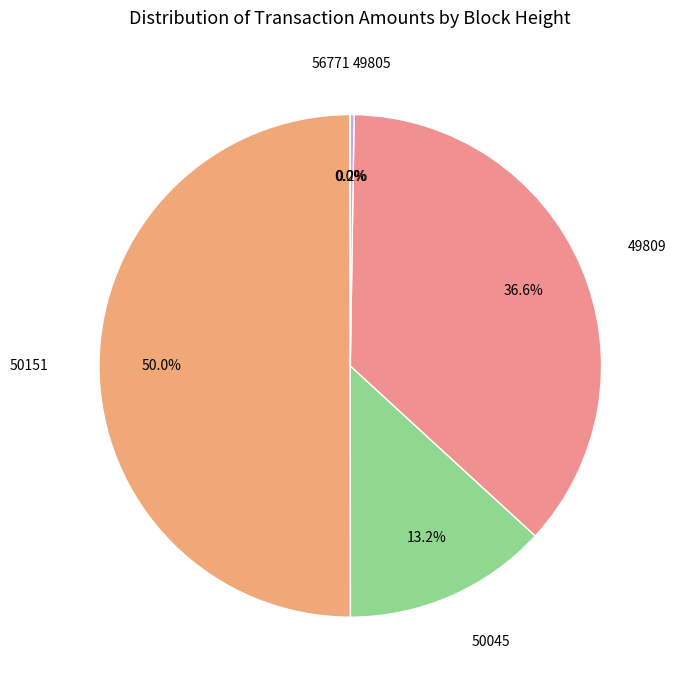

Which has a higher value, 50151 or 50045?

50151